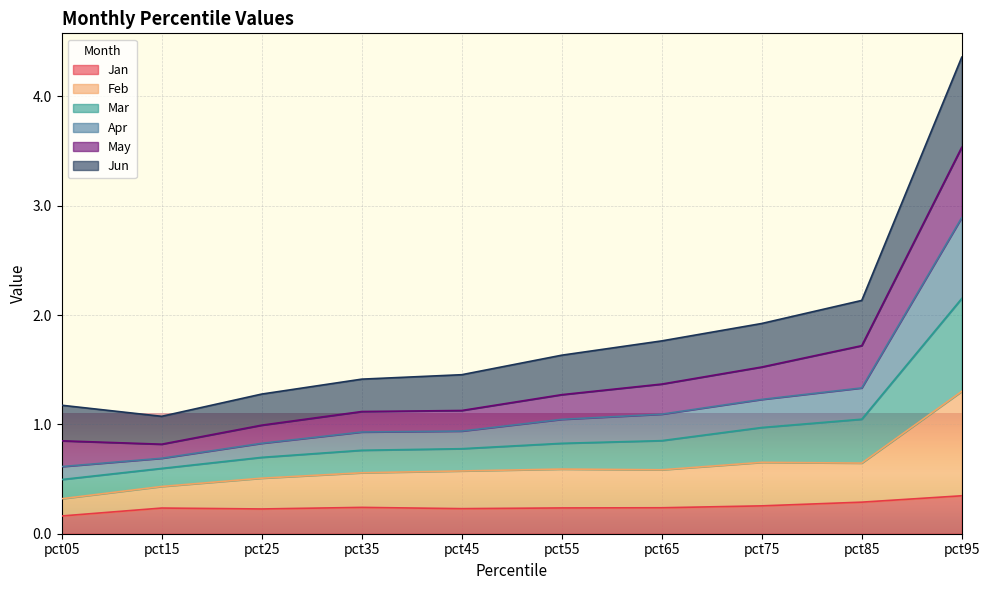

What is the total value across all series at pct75?

1.9